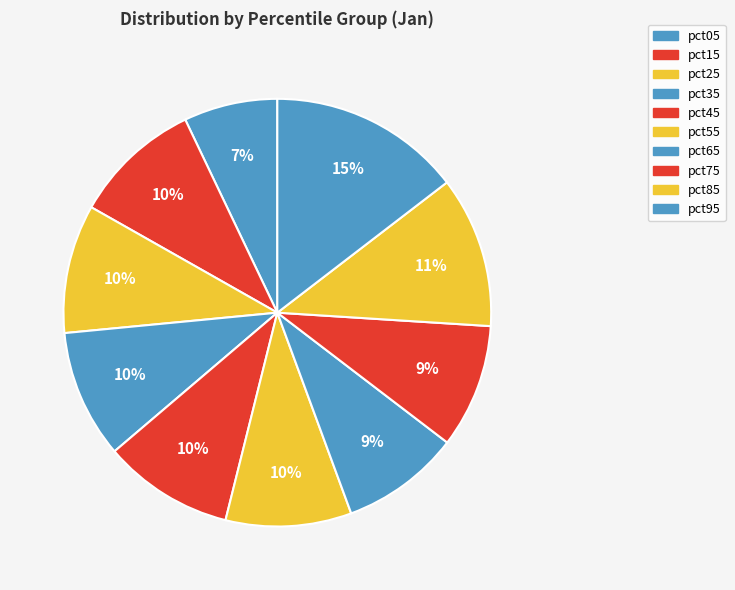

Is there any slice that represents more than half of the pie?

No